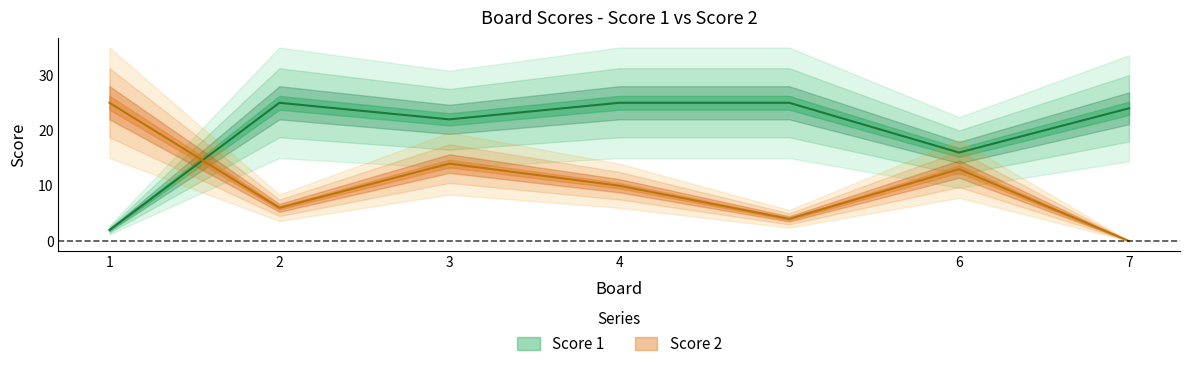

Reading left to right, list all the values displayed in this chart.

Score 1: 2	25	22	25	25	16	24
Score 2: 25	6	14	10	4	13	0